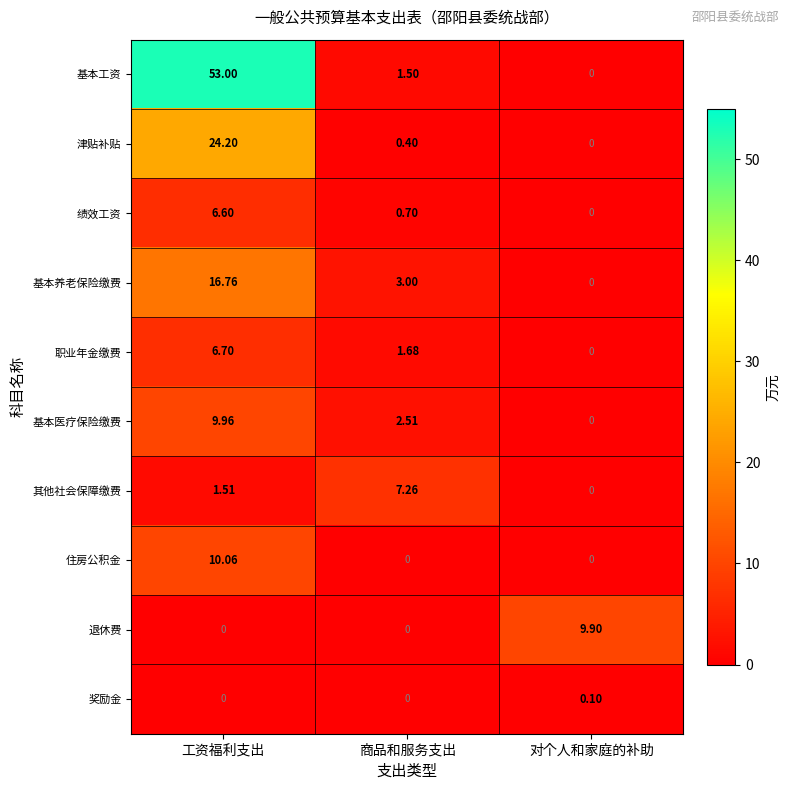

At which label does 基本医疗保险缴费 reach its peak?

工资福利支出